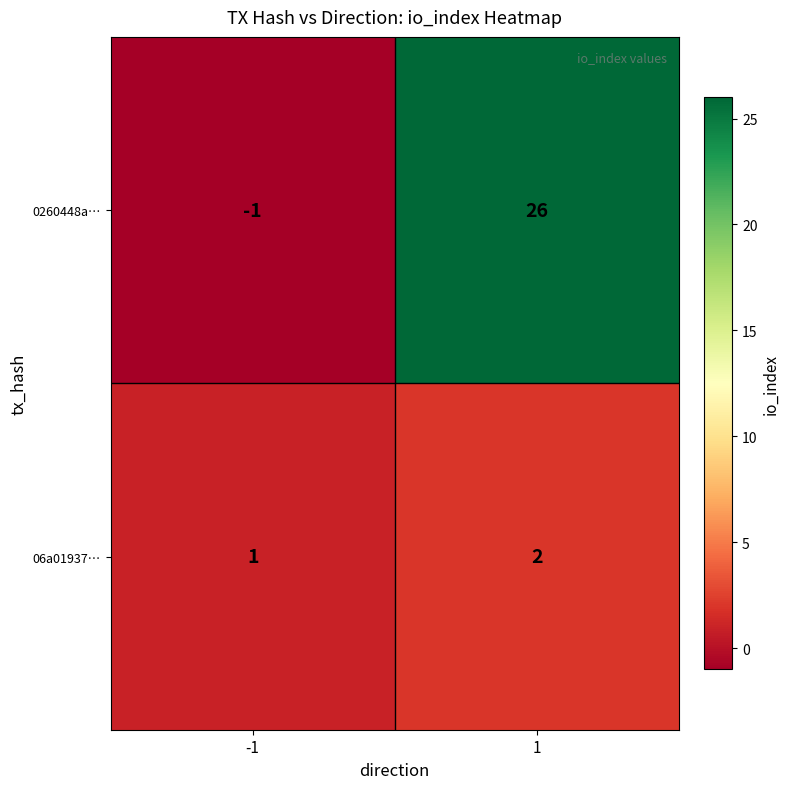

What is the greatest value displayed?

26